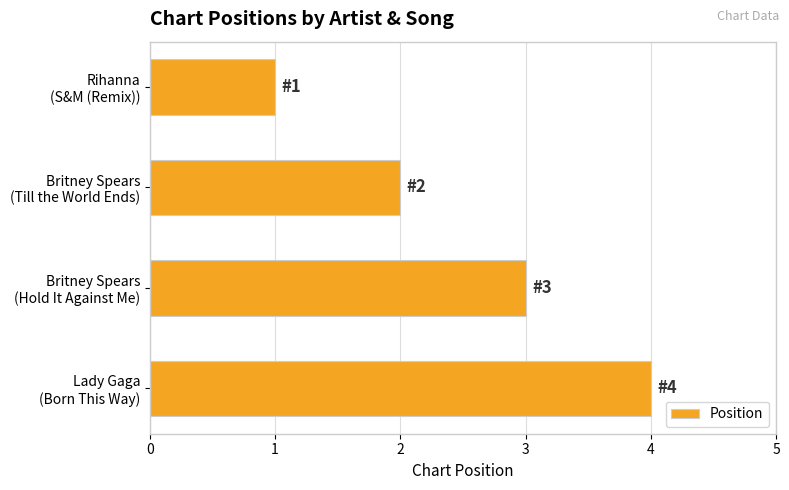

What is the sum of all values?

10